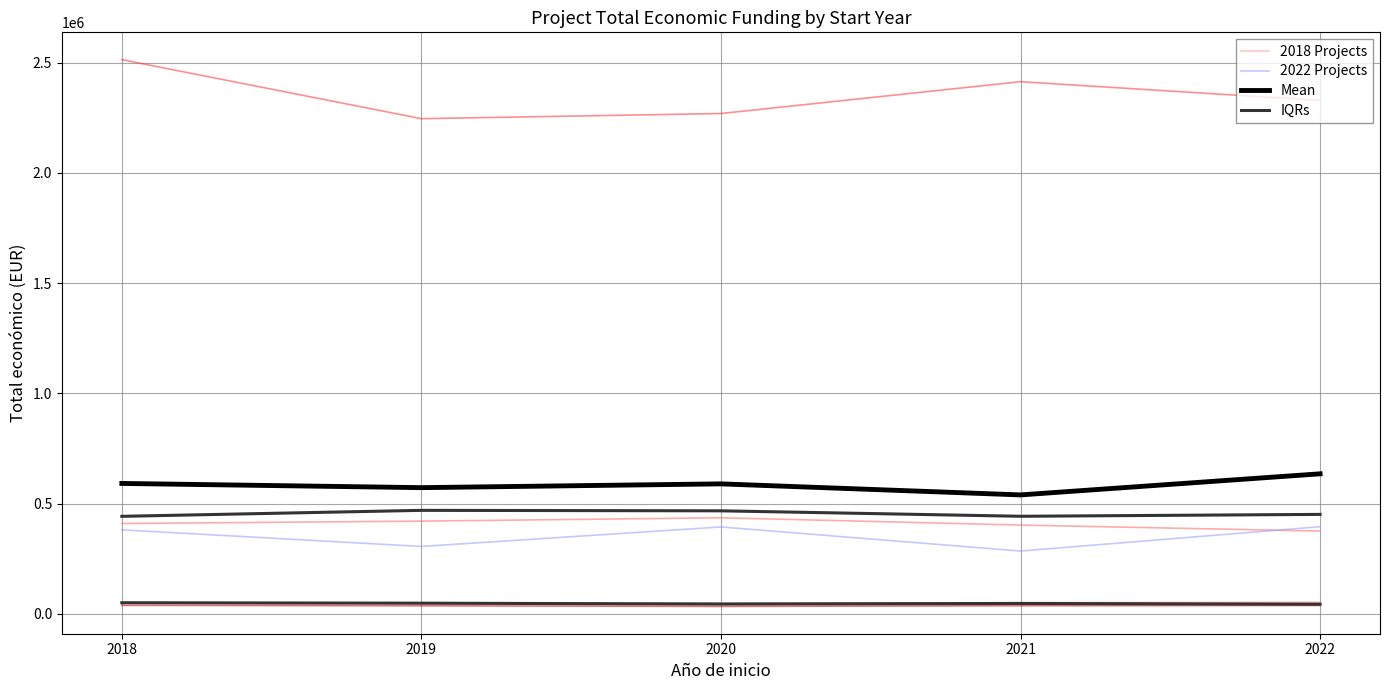

What is the minimum value for Mean?

539526.0